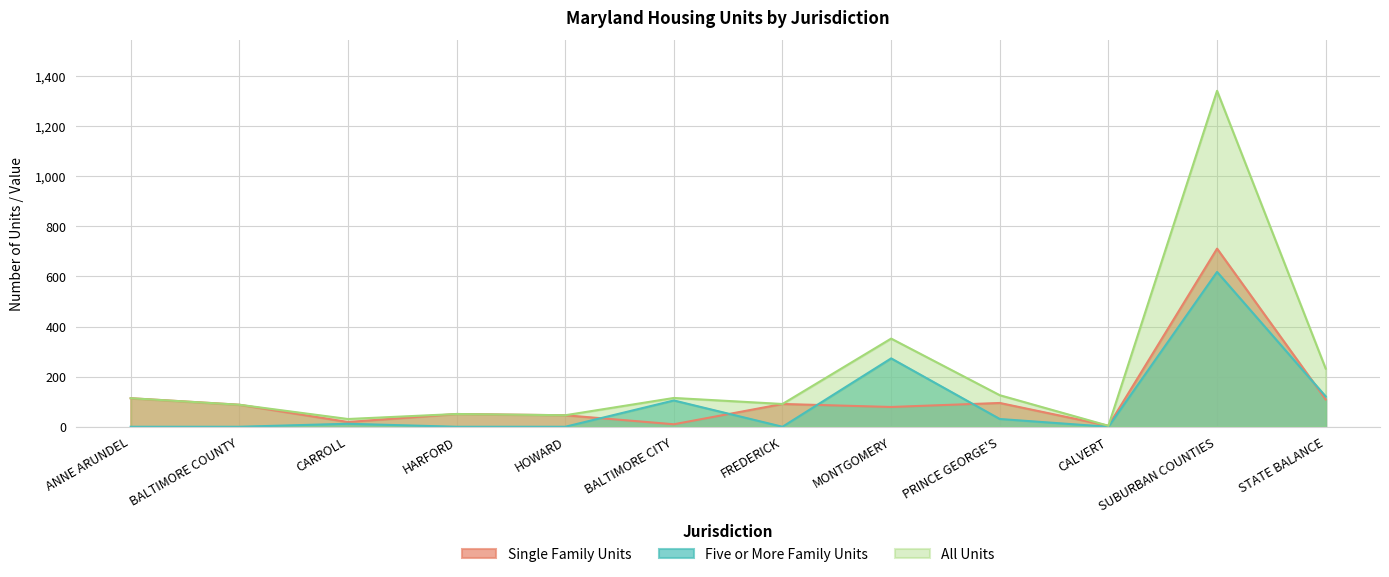

Which series has the largest total across all categories?

All Units